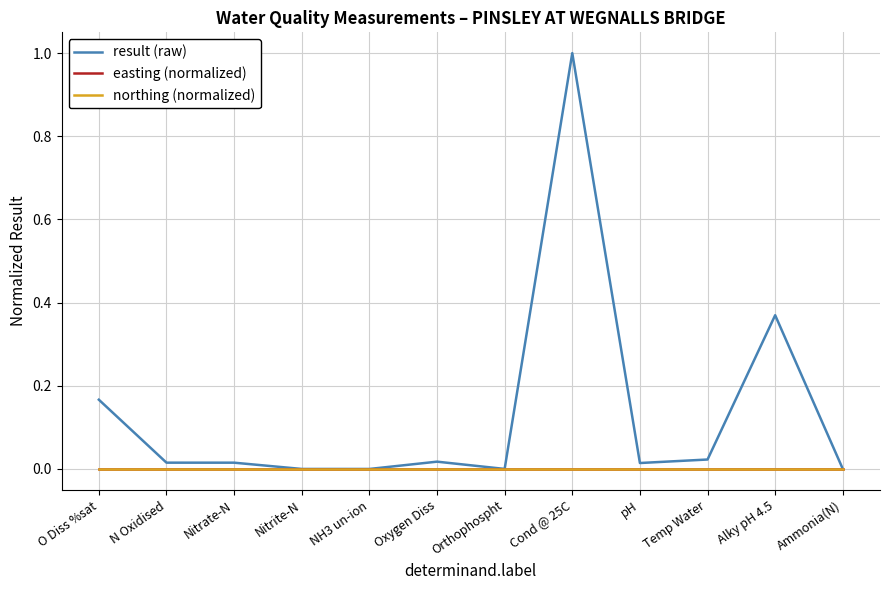

Which category has the highest value across all series?

Cond @ 25C